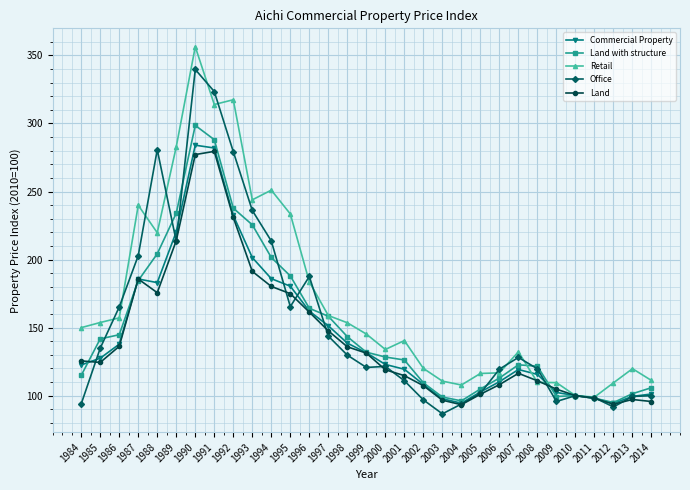

Is the value of Land at 1998 greater than the value of Commercial Property at 1989?

No